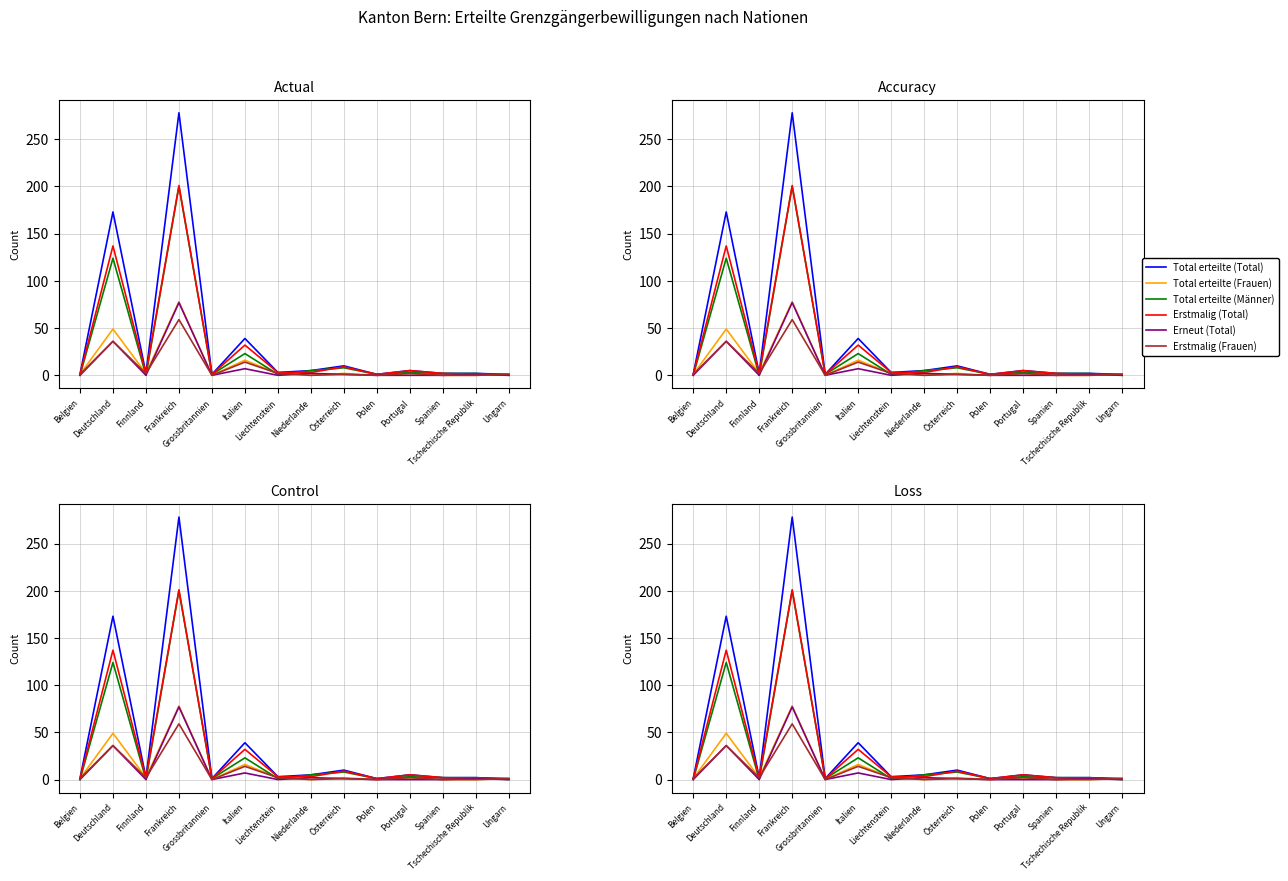

Where is the first local minimum for Total erteilte (Frauen)?

Finnland